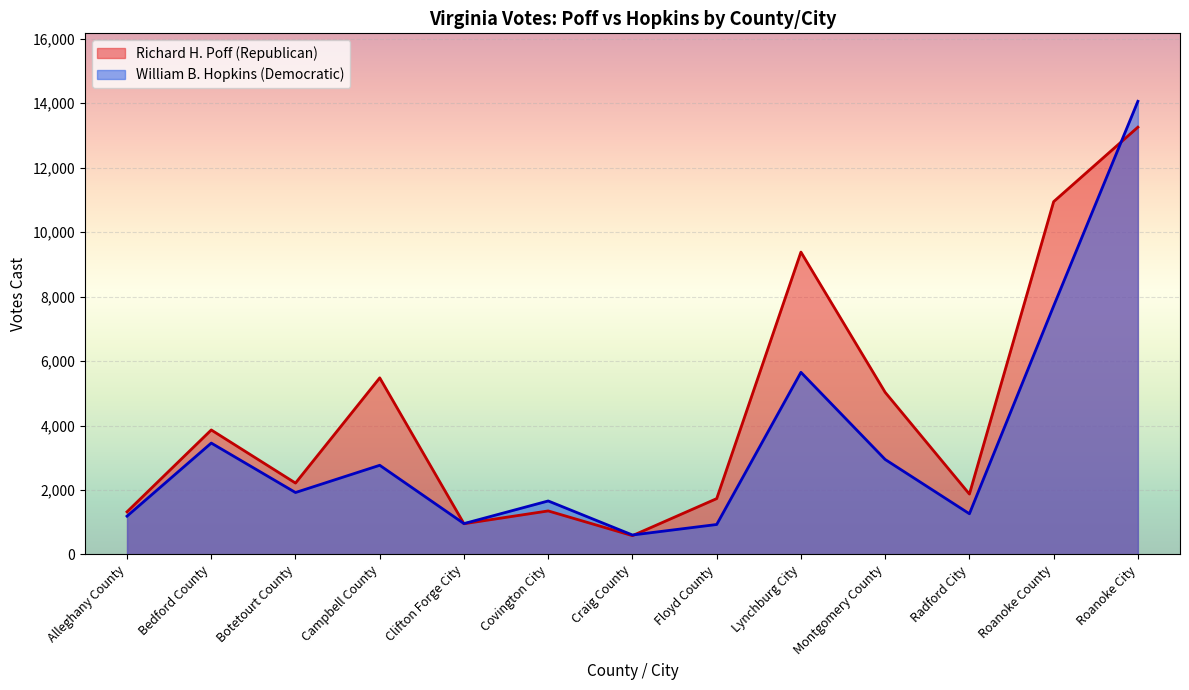

How many interior local peaks does the William B. Hopkins (Democratic) series have?

4